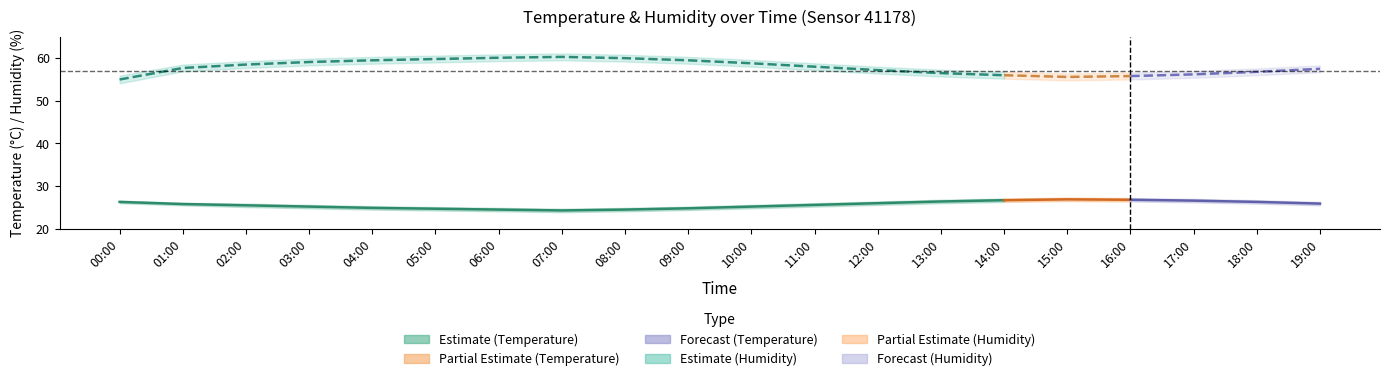

The value of temperature at 13:00 is 41.3. True or false?

False